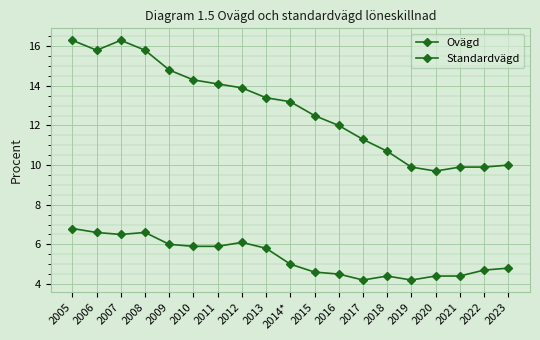

The value of Standardvägd at 2008 is 6.6. True or false?

True